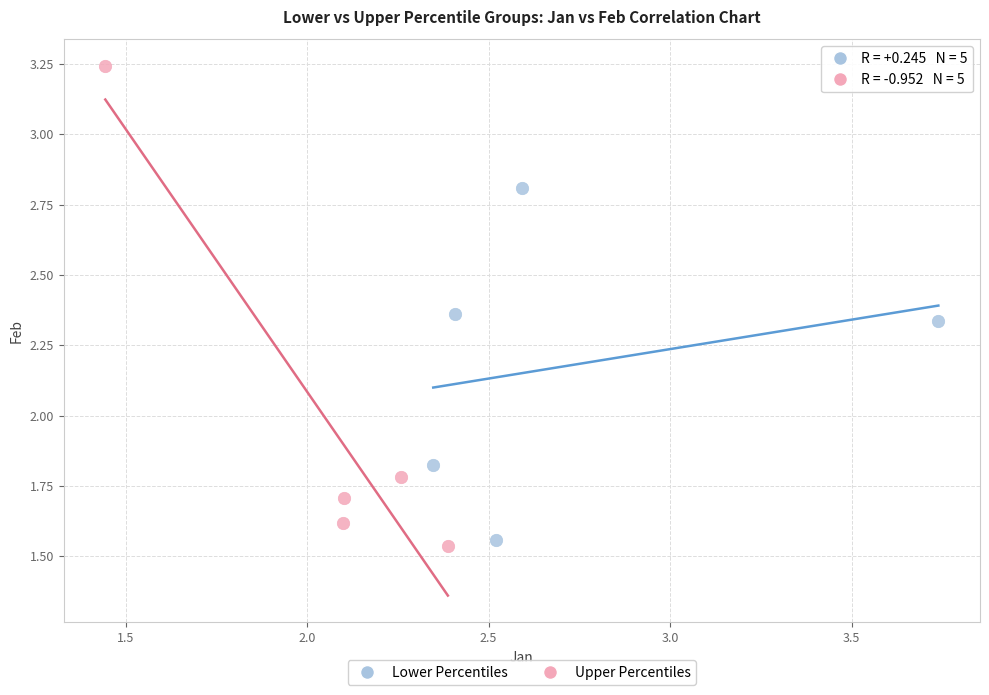

Which series has the largest Y range (max minus min)?

Upper Percentiles